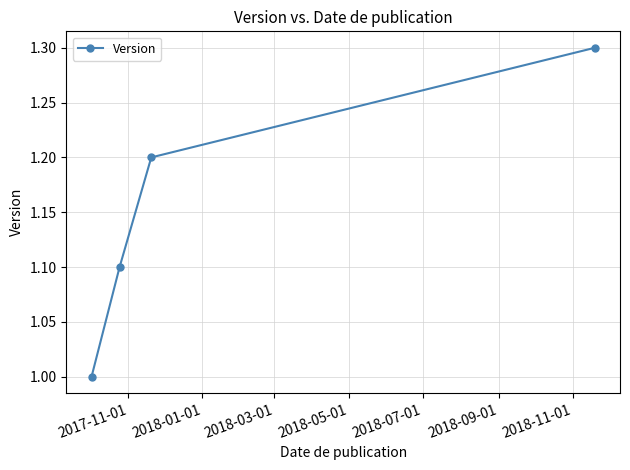

What is the sum of all values?

4.6